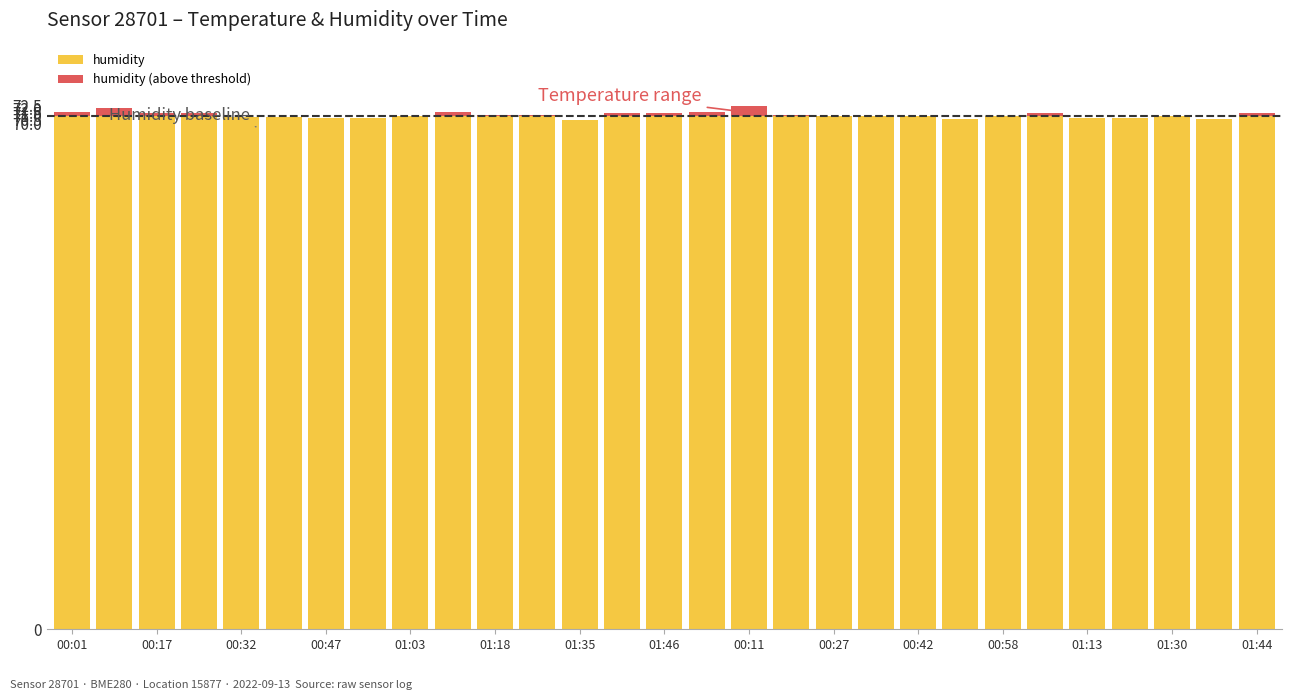

What is the highest value of the humidity series?

71.0